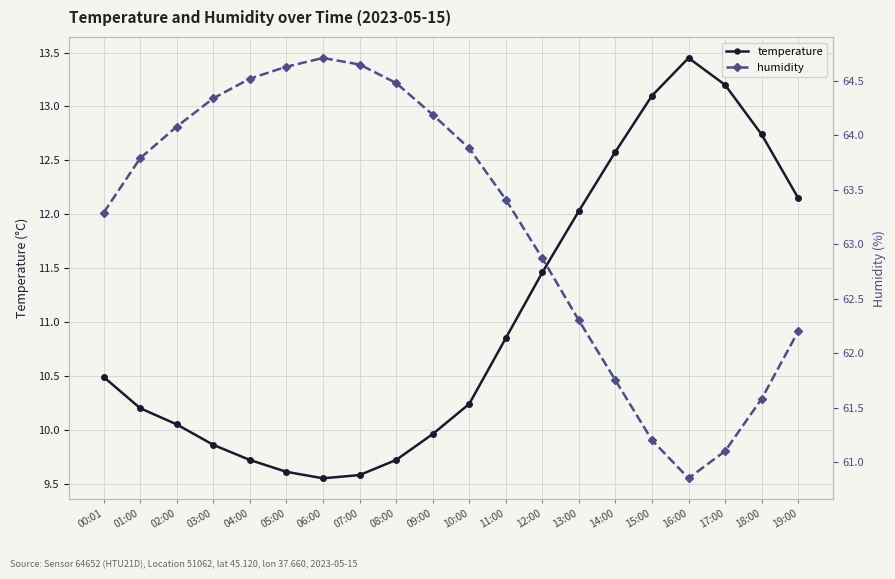

Which category has the highest value across all series?

06:00